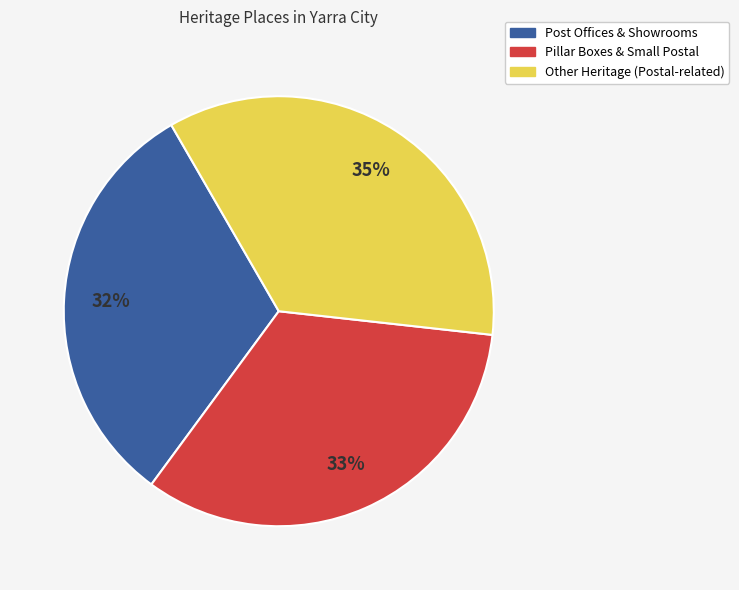

What percentage is the Post Offices & Showrooms slice, to the nearest percent?

32%